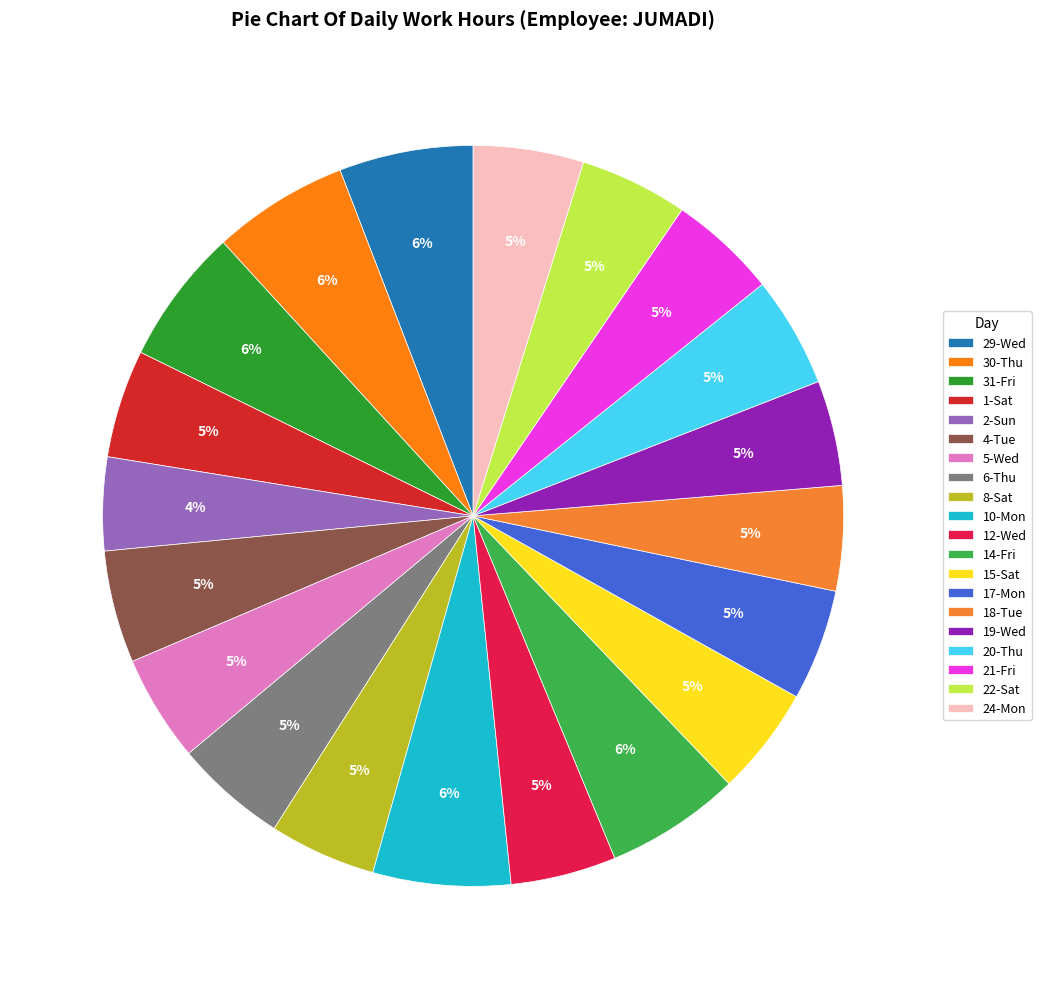

True or false: 18-Tue accounts for 5% of the total.

True